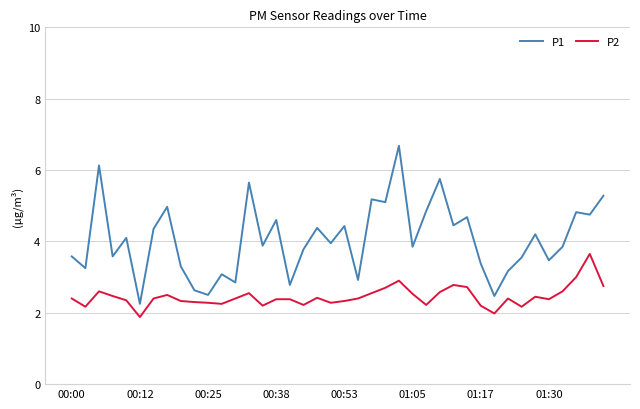

True or false: P1 and P2 cross at least once.

False